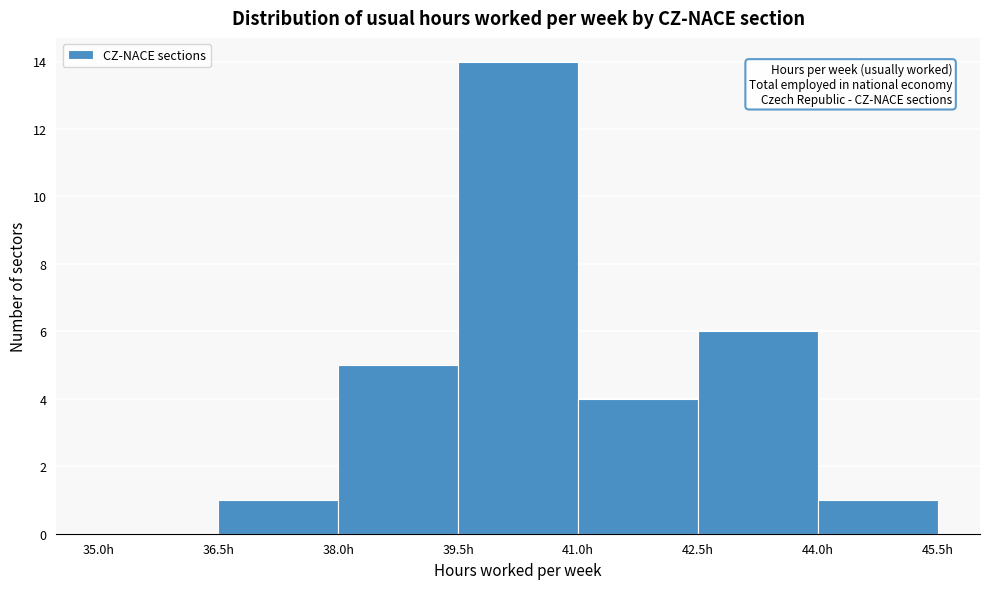

Which range on the x-axis has the tallest bar?

39.5 to 41.0